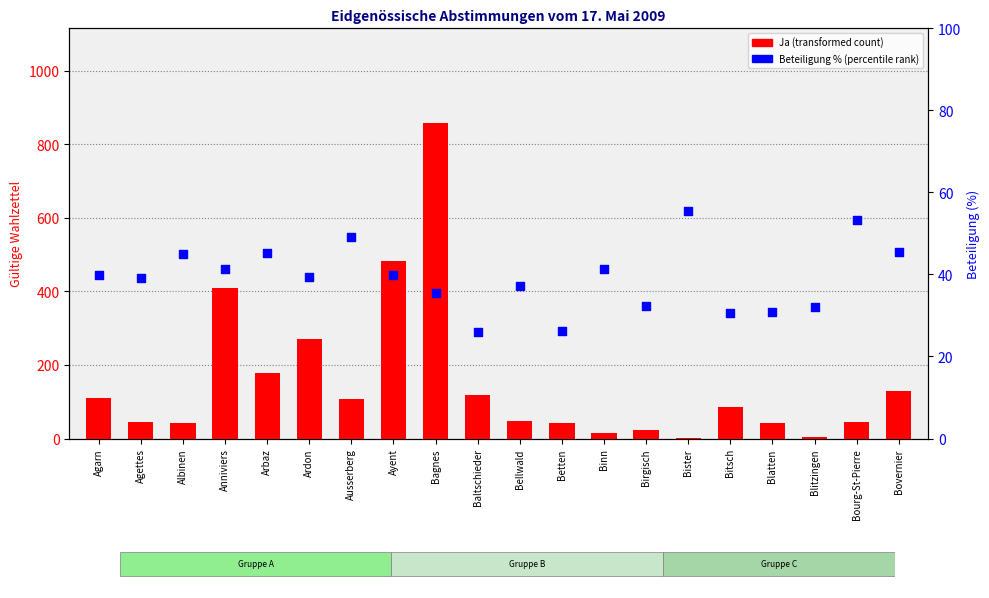

At how many categories does at least one series exceed 155?

5